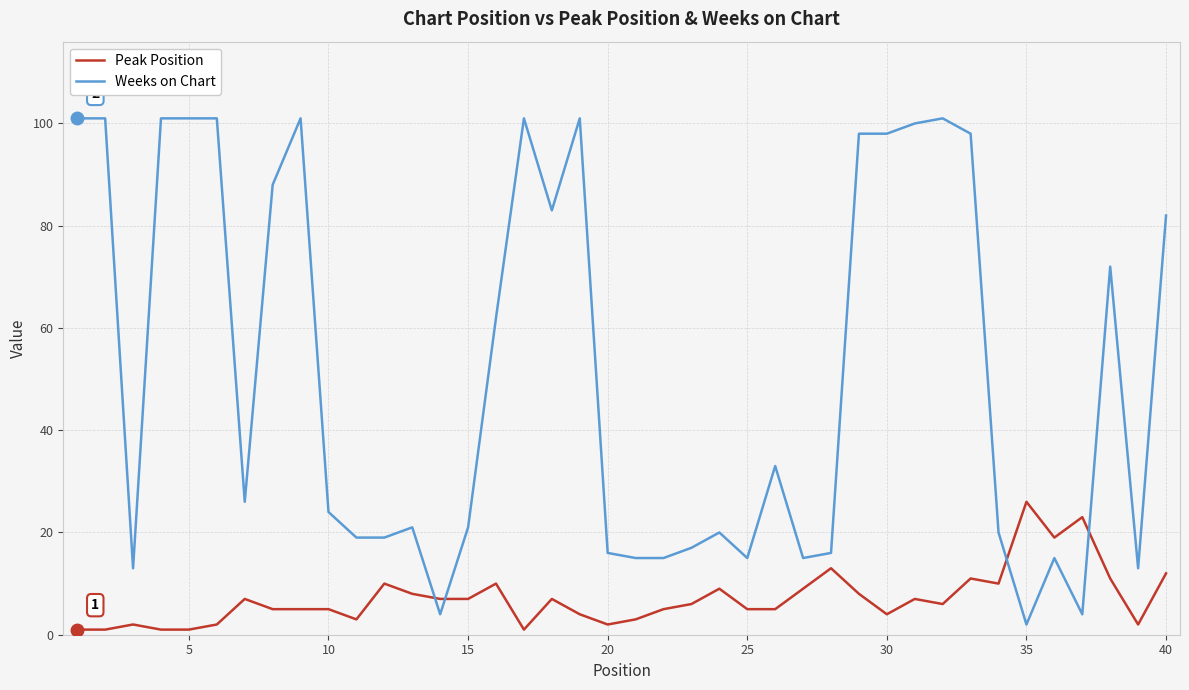

Which series ends up on top after the final intersection of Peak Position and Weeks on Chart?

Weeks on Chart